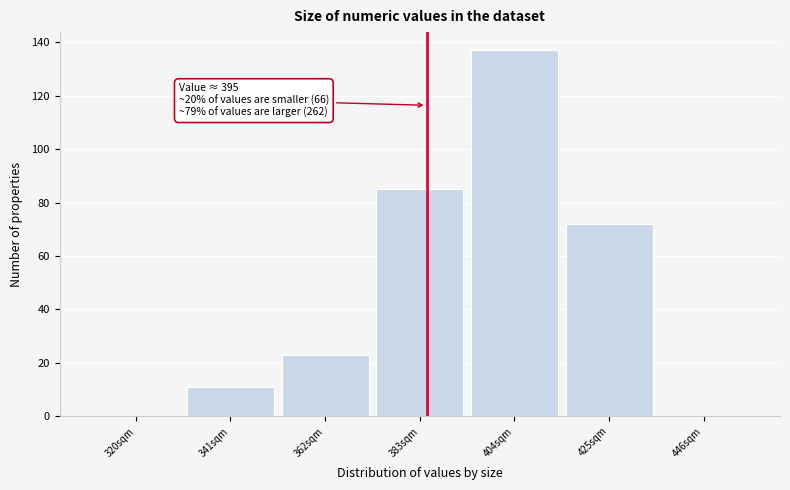

Reading left to right, what are all the values shown in this chart?

320sqm=0	341sqm=11	362sqm=23	383sqm=85	404sqm=137	425sqm=72	446sqm=0